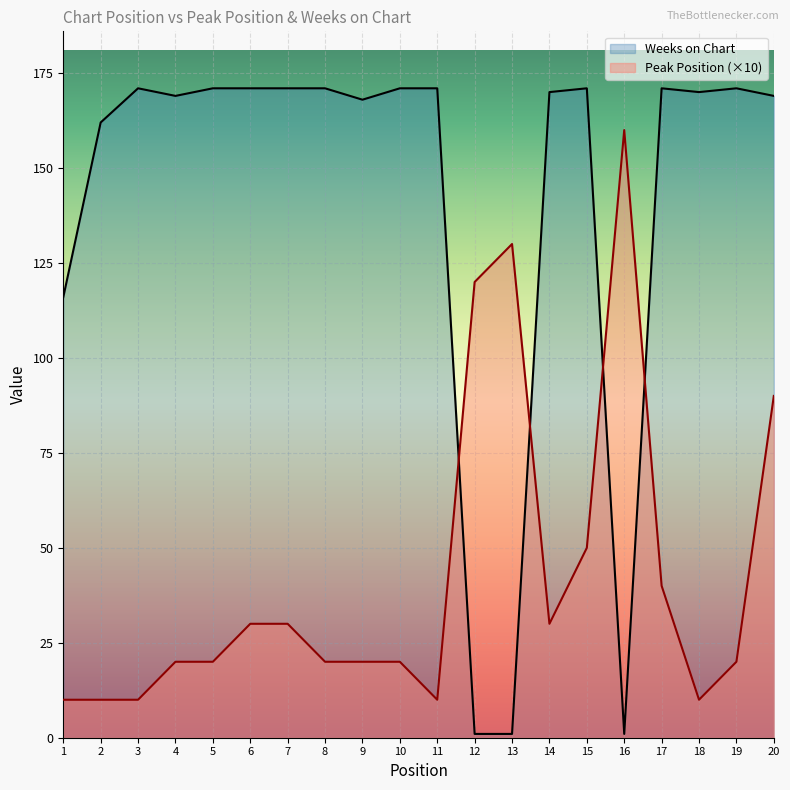

What is the minimum value shown in the chart?

1